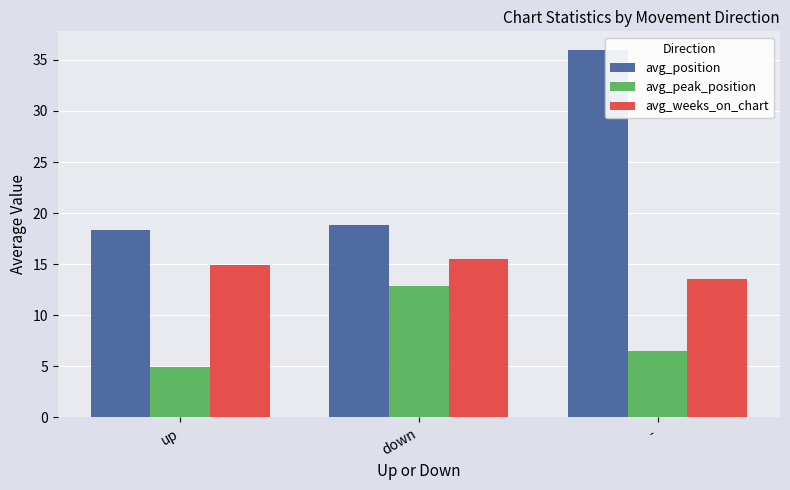

What is the label of the 3rd bar from the right?

up